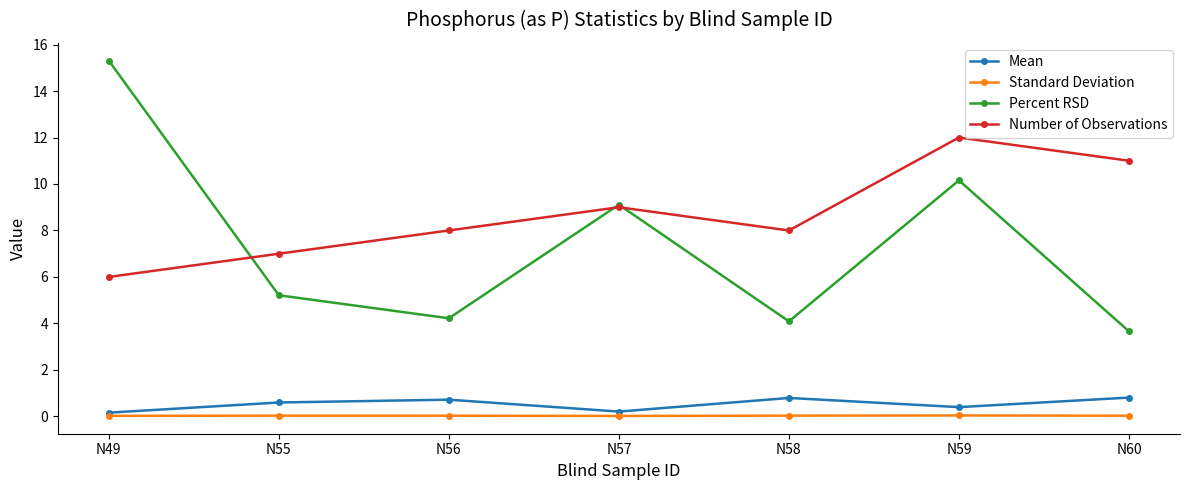

True or false: Mean has a value of 0.2 at N57.

True